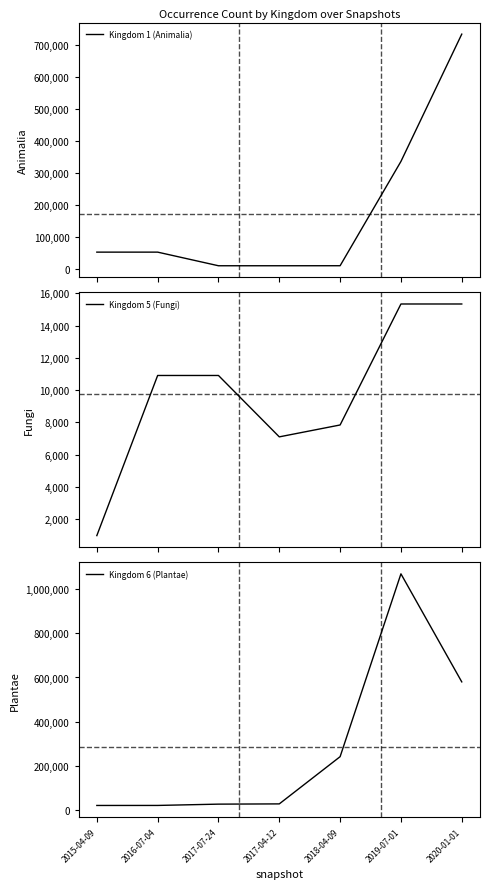

List the series in order of their peak value, lowest first.

Kingdom 5 (Fungi), Kingdom 1 (Animalia), Kingdom 6 (Plantae)